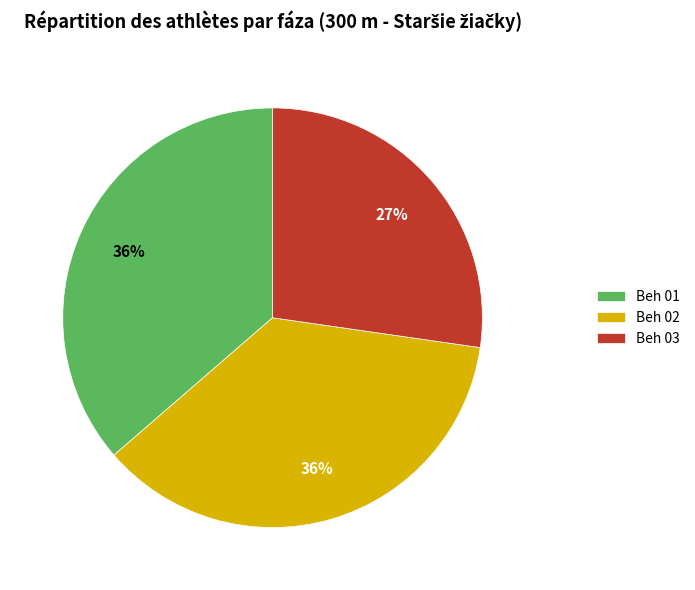

Count the number of slices in the pie.

3